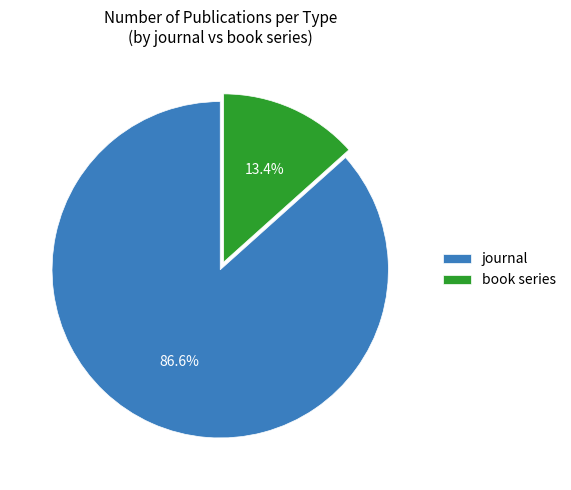

Between book series and journal, which is larger?

journal